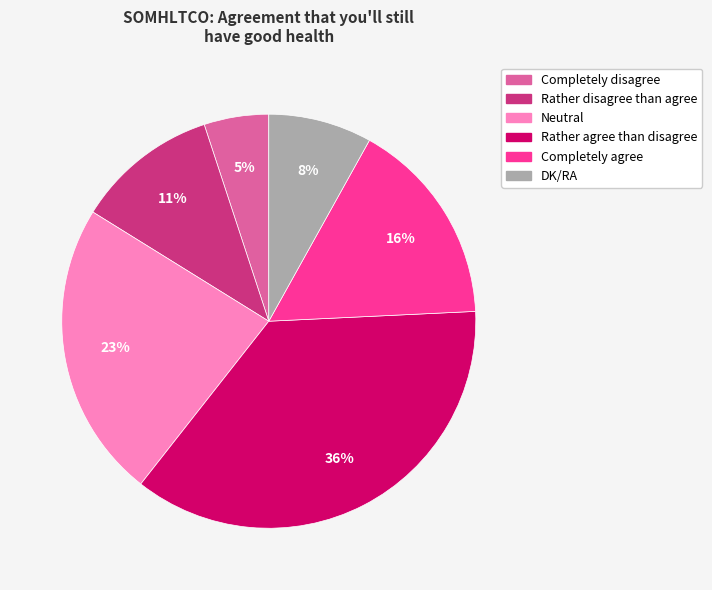

To the nearest percent, what is the difference between the largest and smallest slice percentages?

31%